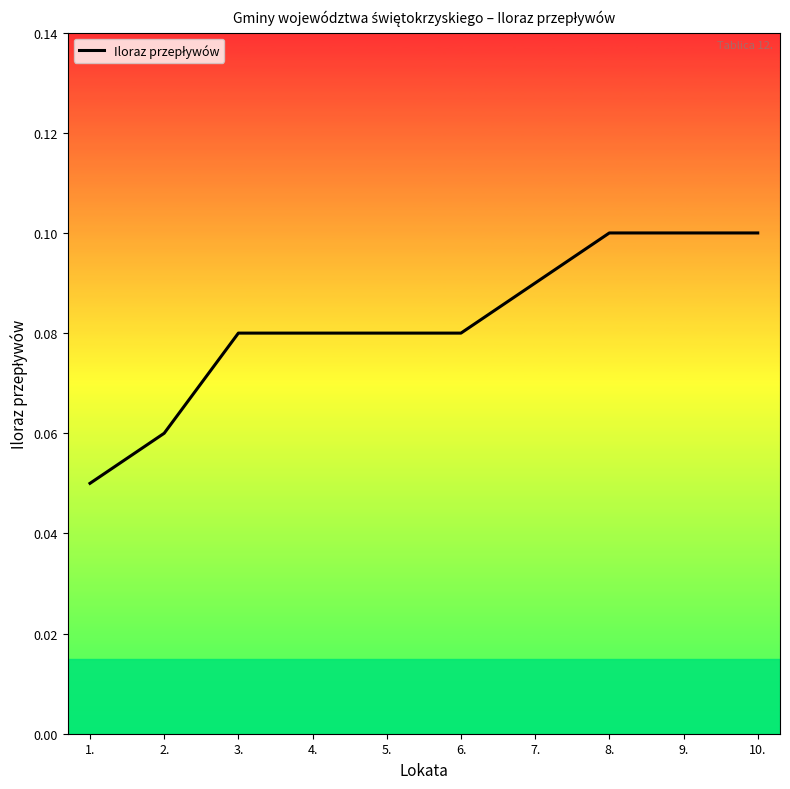

The value at 5. is 0.1. True or false?

True